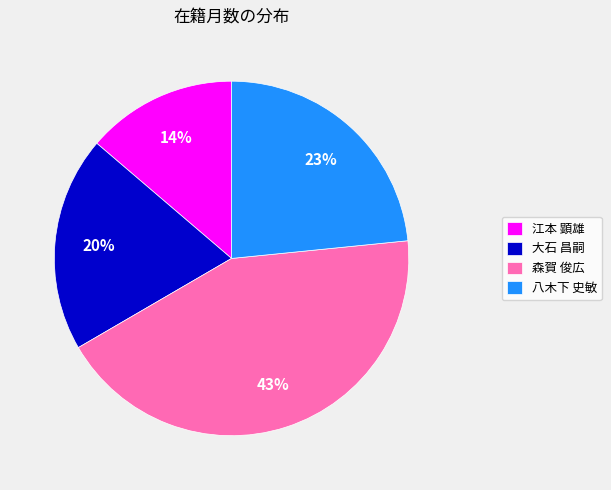

Approximately how many times larger is the value at 江本 顕雄 compared to 八木下 史敏?

0.6